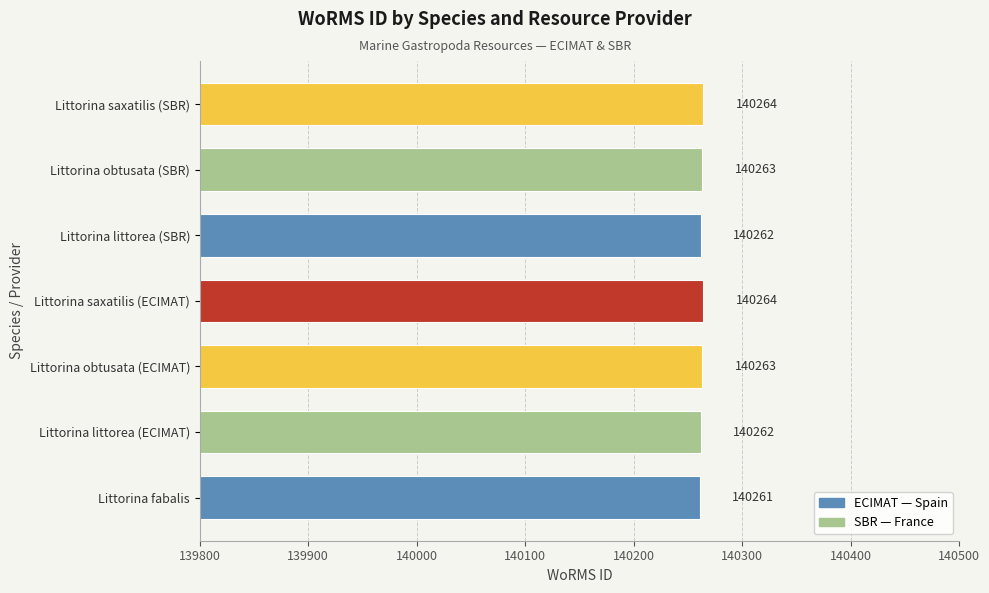

The value at Littorina saxatilis (ECIMAT) is 140264. True or false?

True